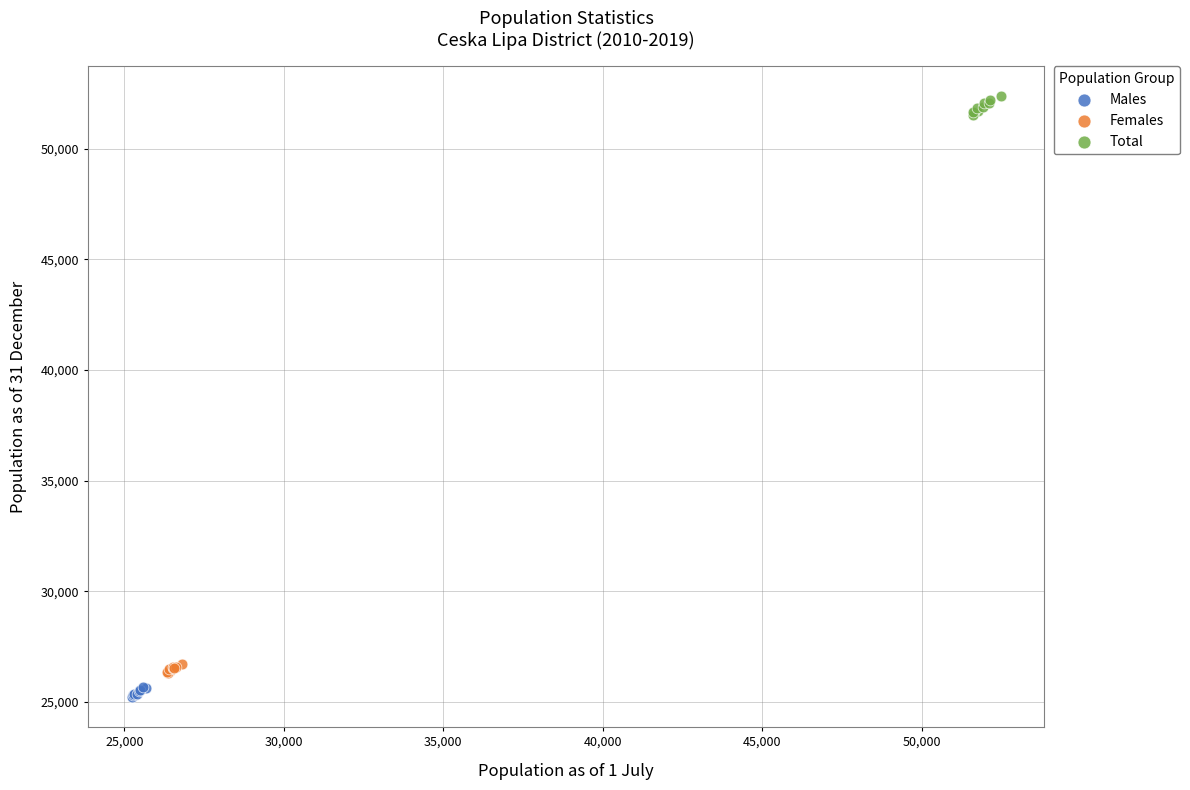

Which series has the widest spread of Y values?

Total